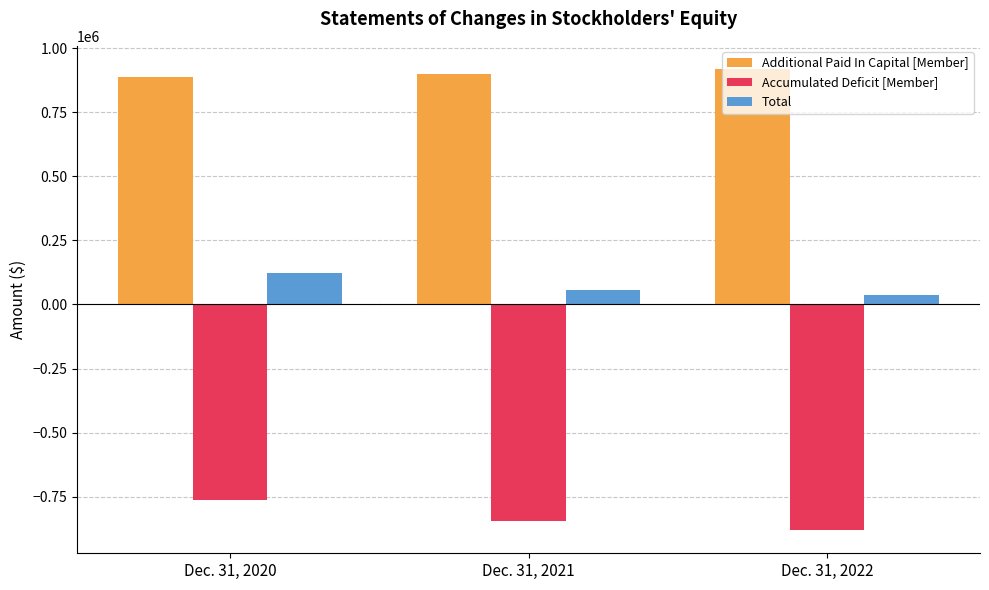

What is the value of the Total bar at the 2nd from the left?

58057